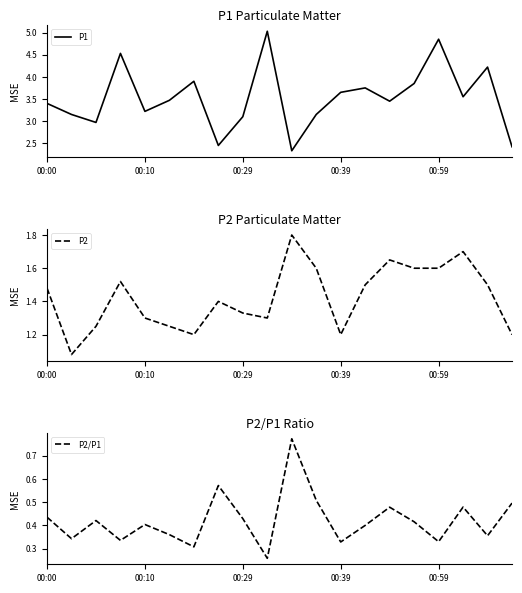

Does the chart display data point markers on the line(s)?

No